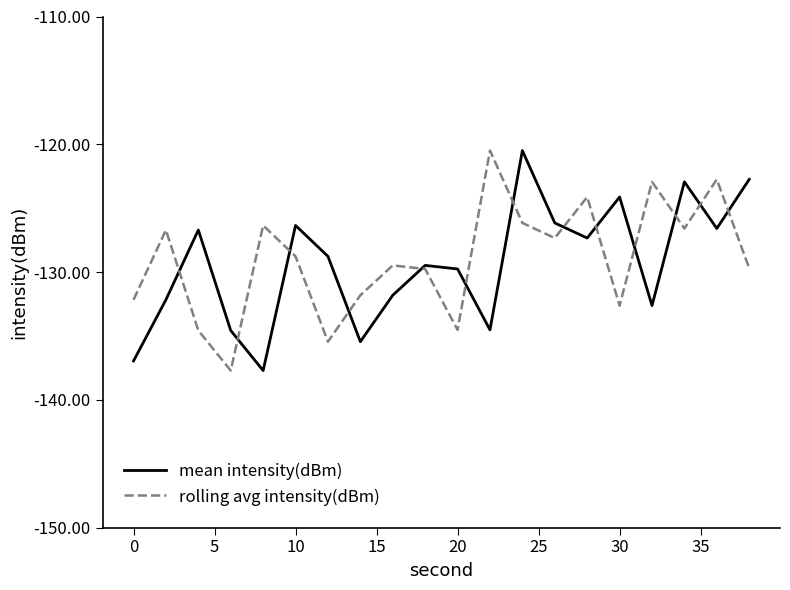

Count the number of categories in the chart.

20